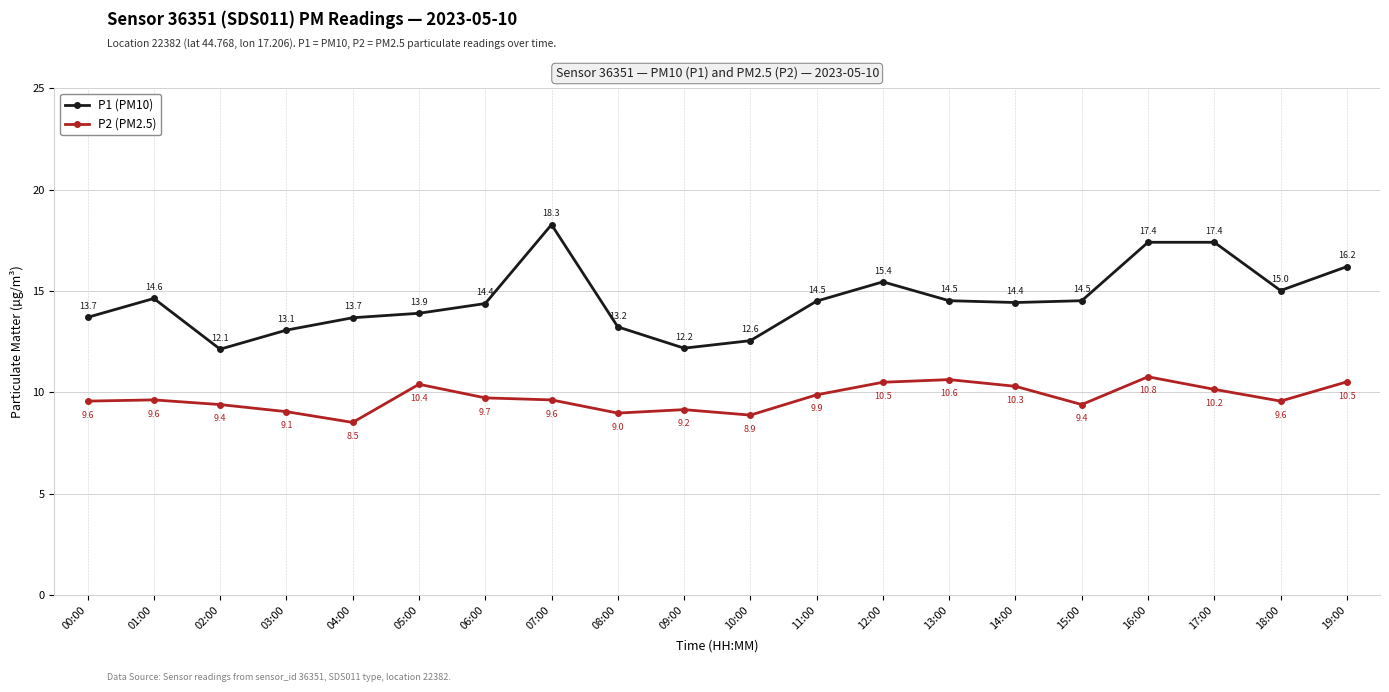

Which series has the largest range (max minus min)?

P1 (PM10)